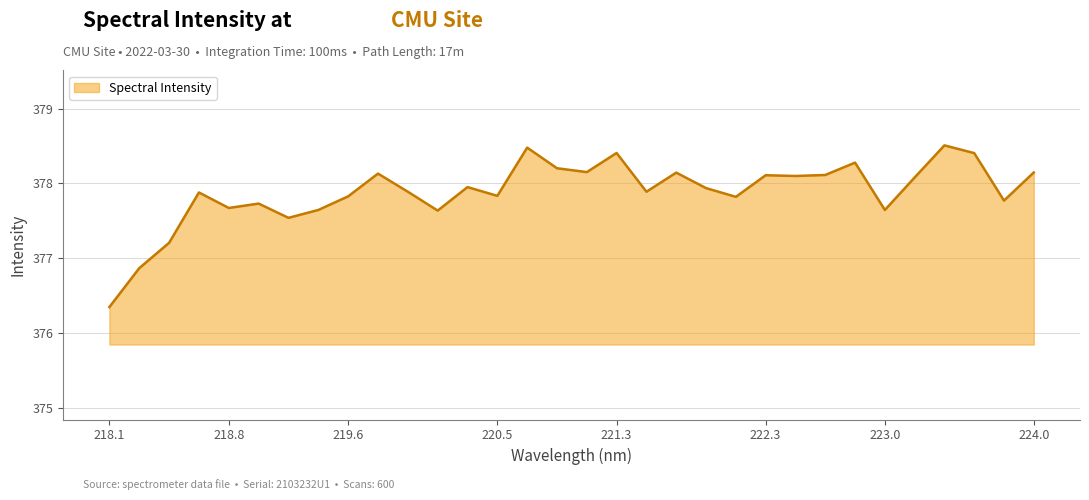

What is the maximum value shown in the chart?

378.5